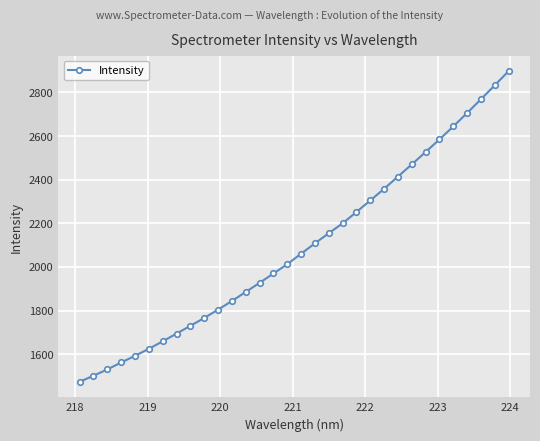

What is the minimum value shown in the chart?

1473.3